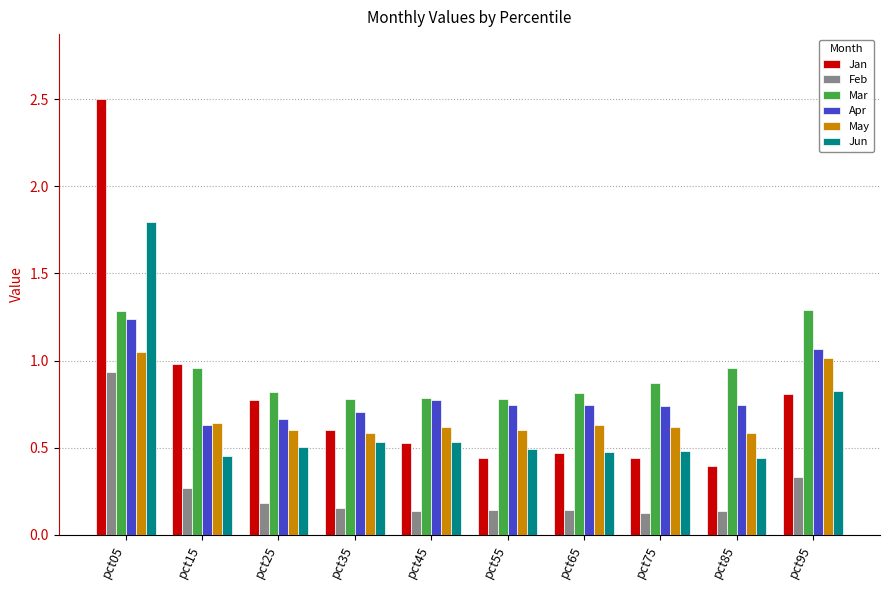

How many groups of bars are there?

10